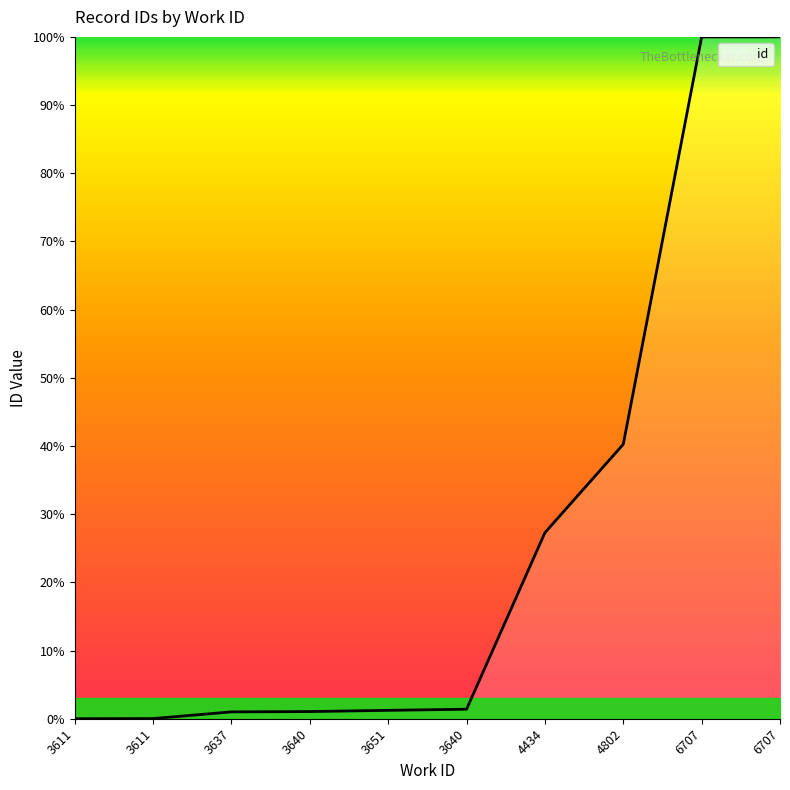

Does the chart display data point markers on the line(s)?

No